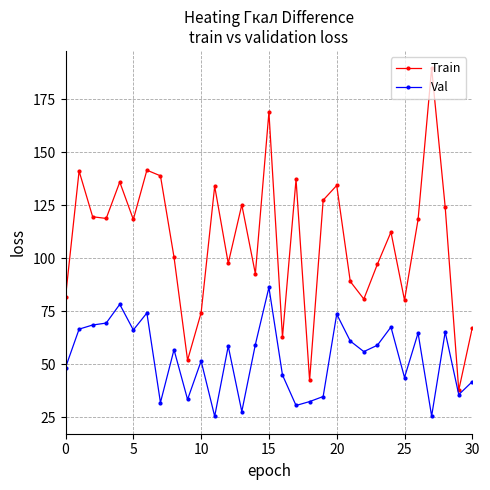

Rank the series by their average value, from highest to lowest.

Train, Val